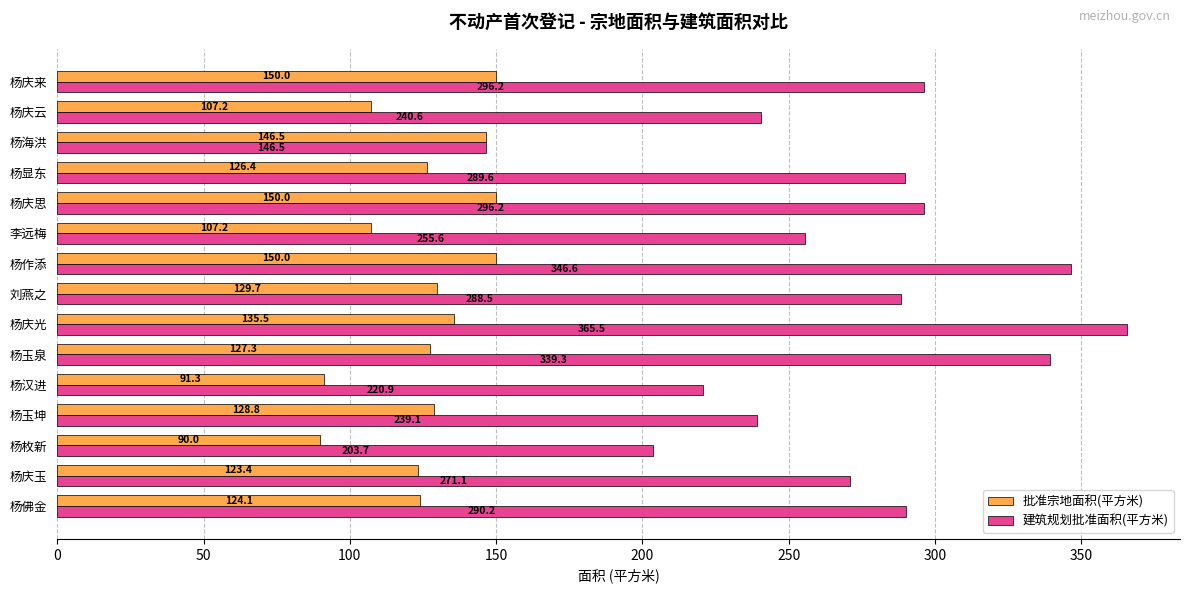

What is the sum of the 建筑规划批准面积(平方米) values at 杨庆来 and 杨显东?

585.8